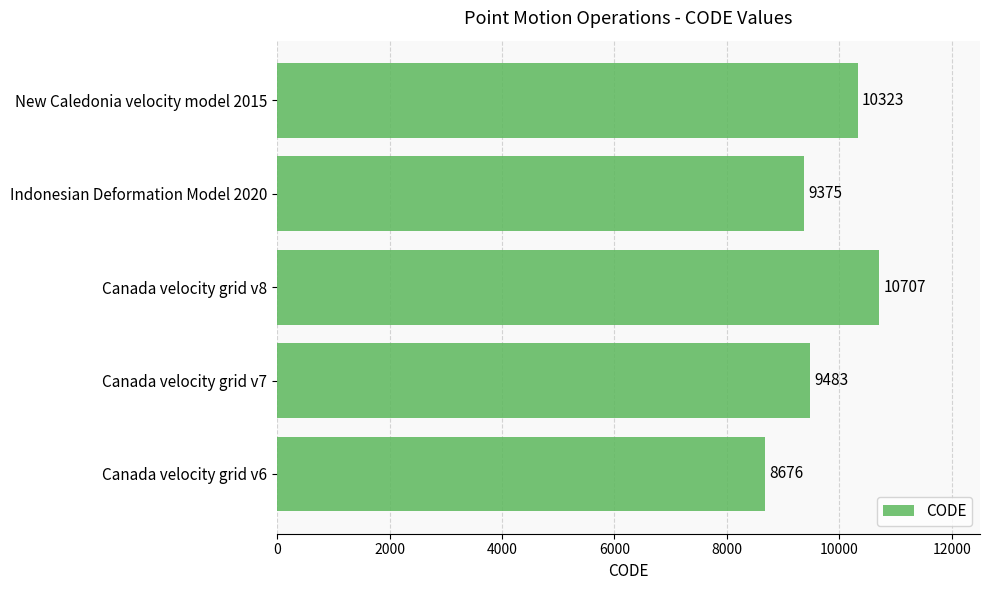

Where is the data nearest to the value 9691?

Canada velocity grid v7